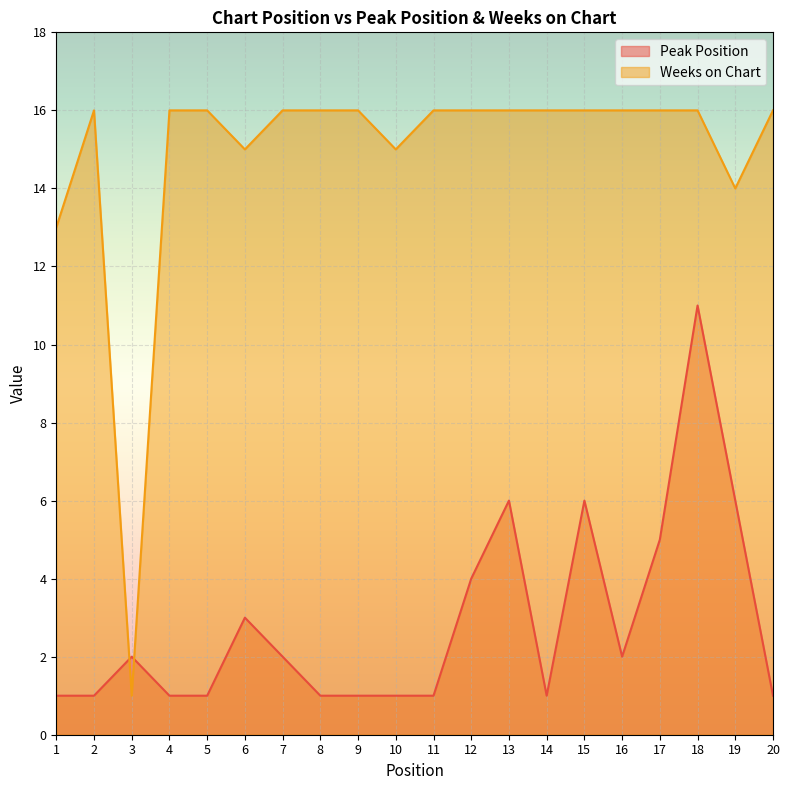

Which category has the lowest value in the Weeks on Chart series?

3